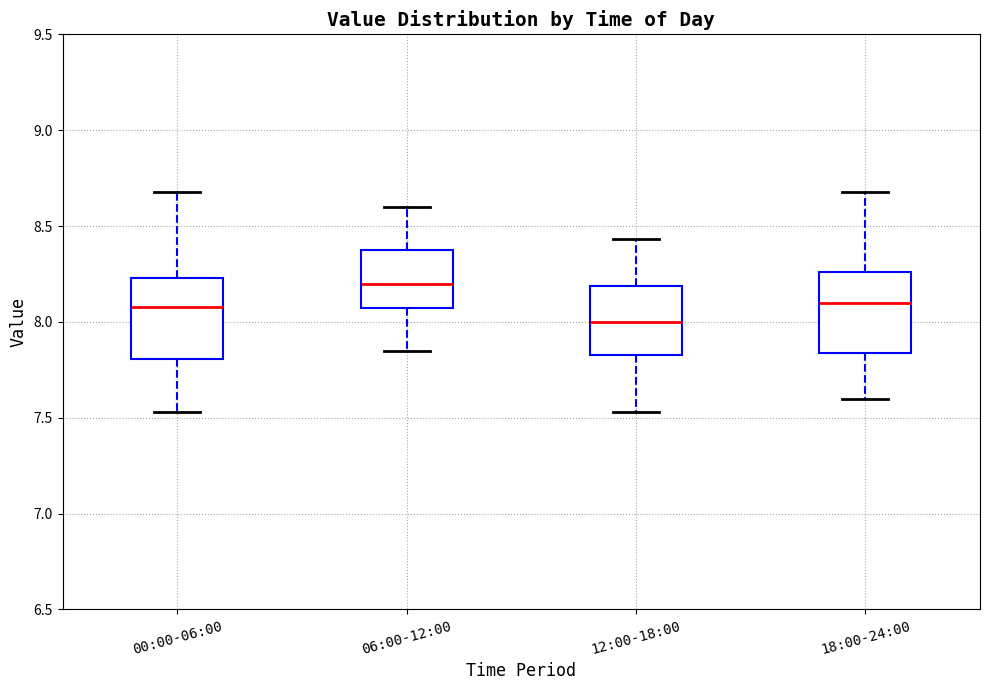

Reading left to right, transcribe this box plot: for each box, give where its median line is, the range the box spans, and where its two whiskers end, as read against the y-axis. The values are not printed on the chart, so give them approximately, as read against the axis.

00:00-06:00: median 8.10, box 7.80 to 8.25, whiskers 7.55 to 8.70
06:00-12:00: median 8.20, box 8.05 to 8.35, whiskers 7.85 to 8.60
12:00-18:00: median 8.00, box 7.85 to 8.20, whiskers 7.55 to 8.45
18:00-24:00: median 8.10, box 7.85 to 8.25, whiskers 7.60 to 8.70